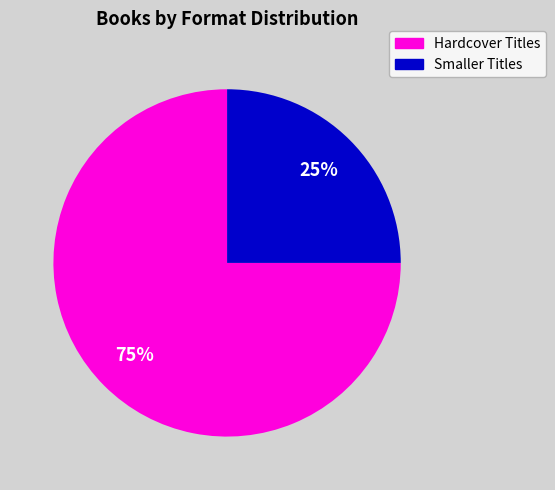

How many slices are in this pie chart?

2